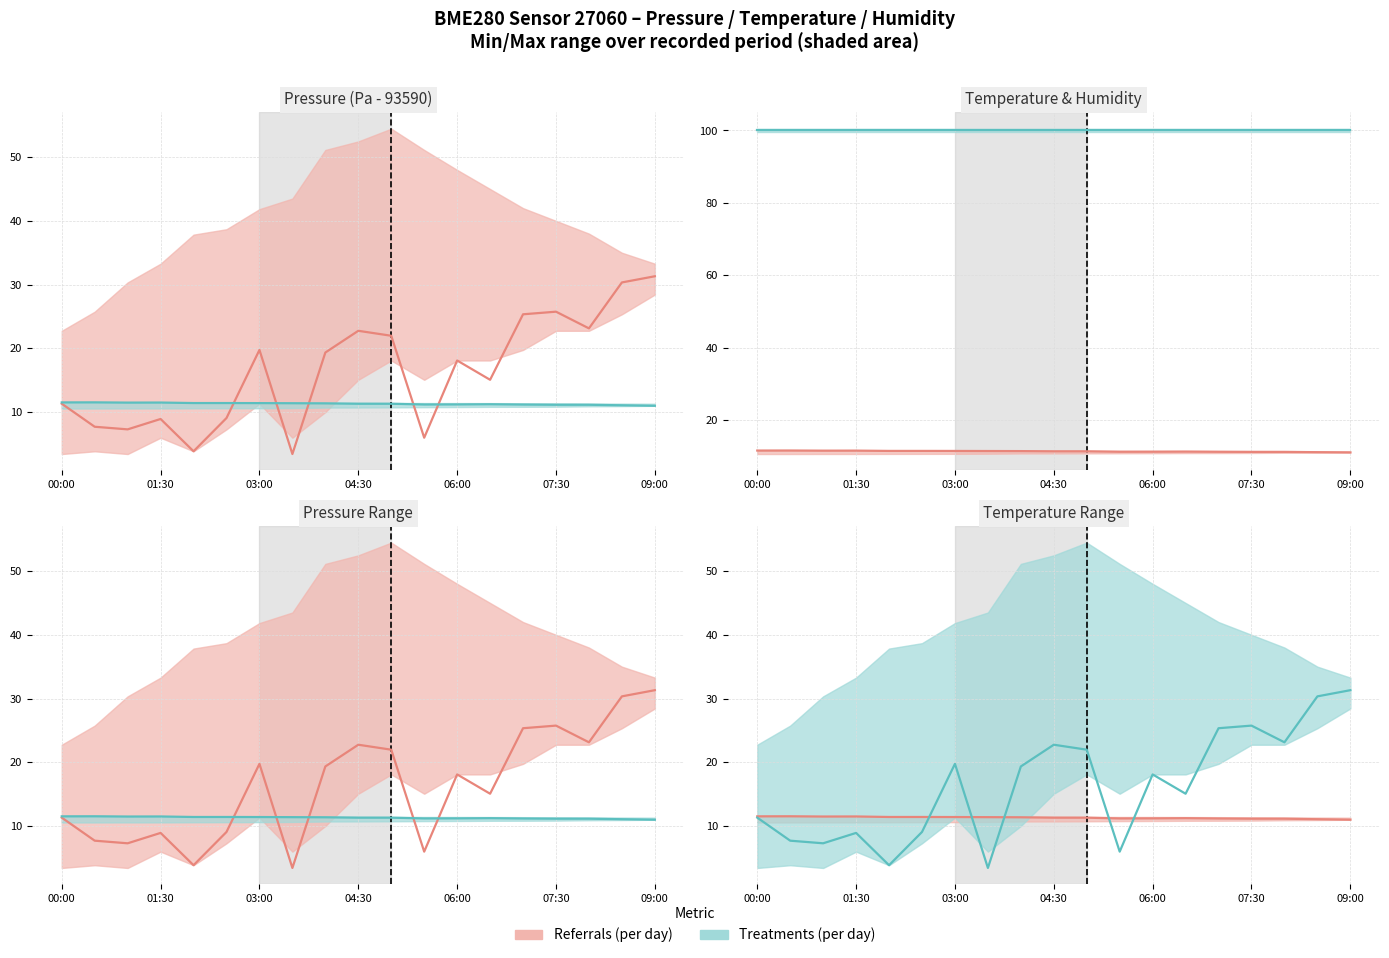

What is the value of the Treatments (per day) point at the 16th from the left?

25.8